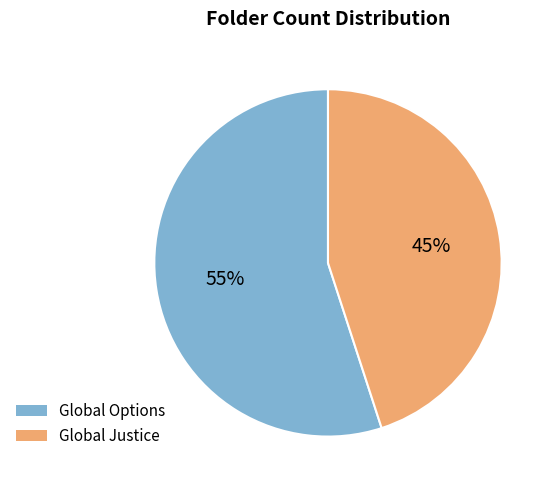

Do Global Justice and Global Options together represent more than half of the pie?

Yes